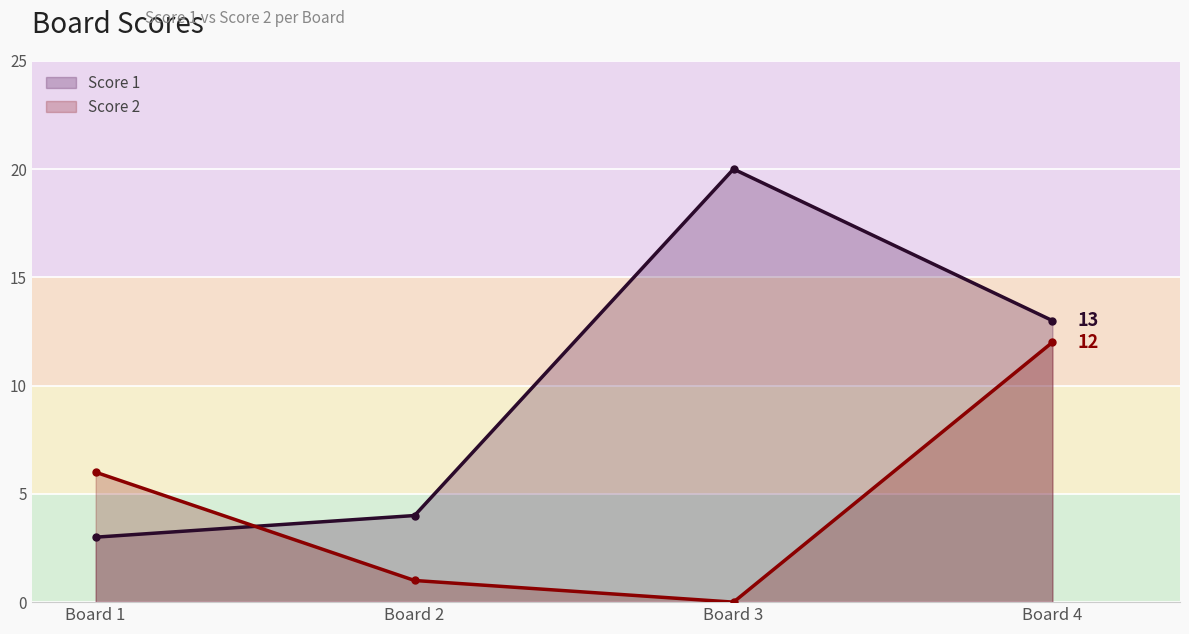

Is the value of Score 1 at Board 4 greater than the value of Score 2 at Board 2?

Yes